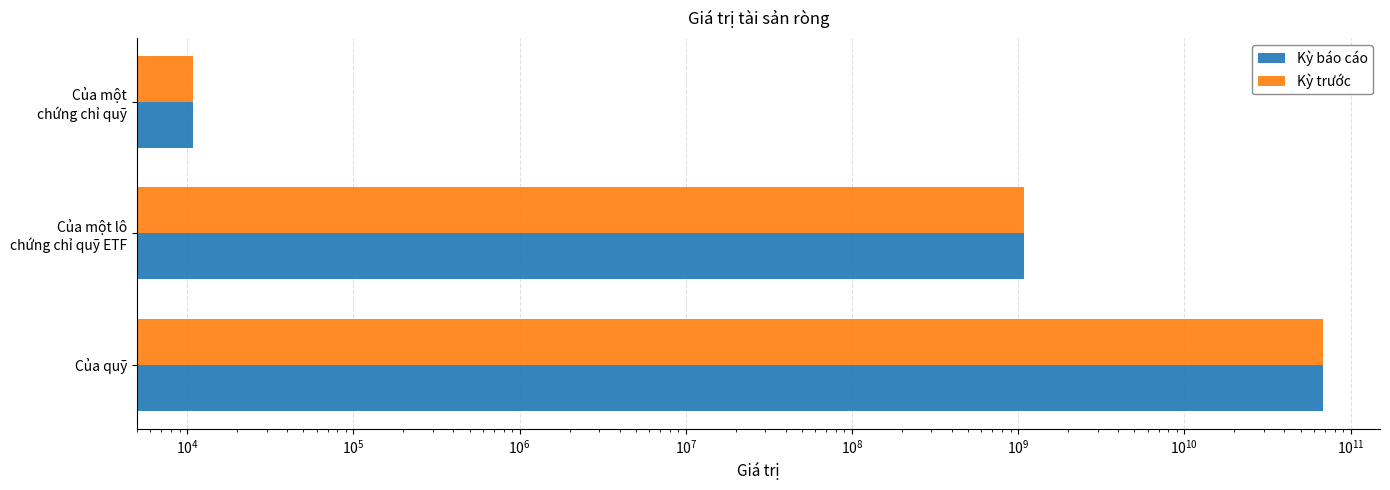

What is the difference between the maximum and minimum values in the Kỳ báo cáo series?

68663501334.0